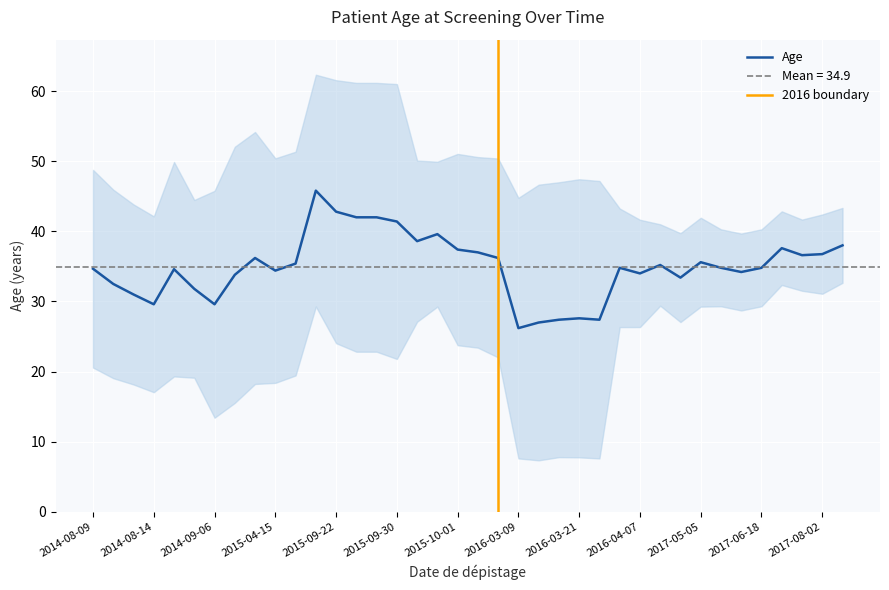

What is the maximum value for Age?

45.8